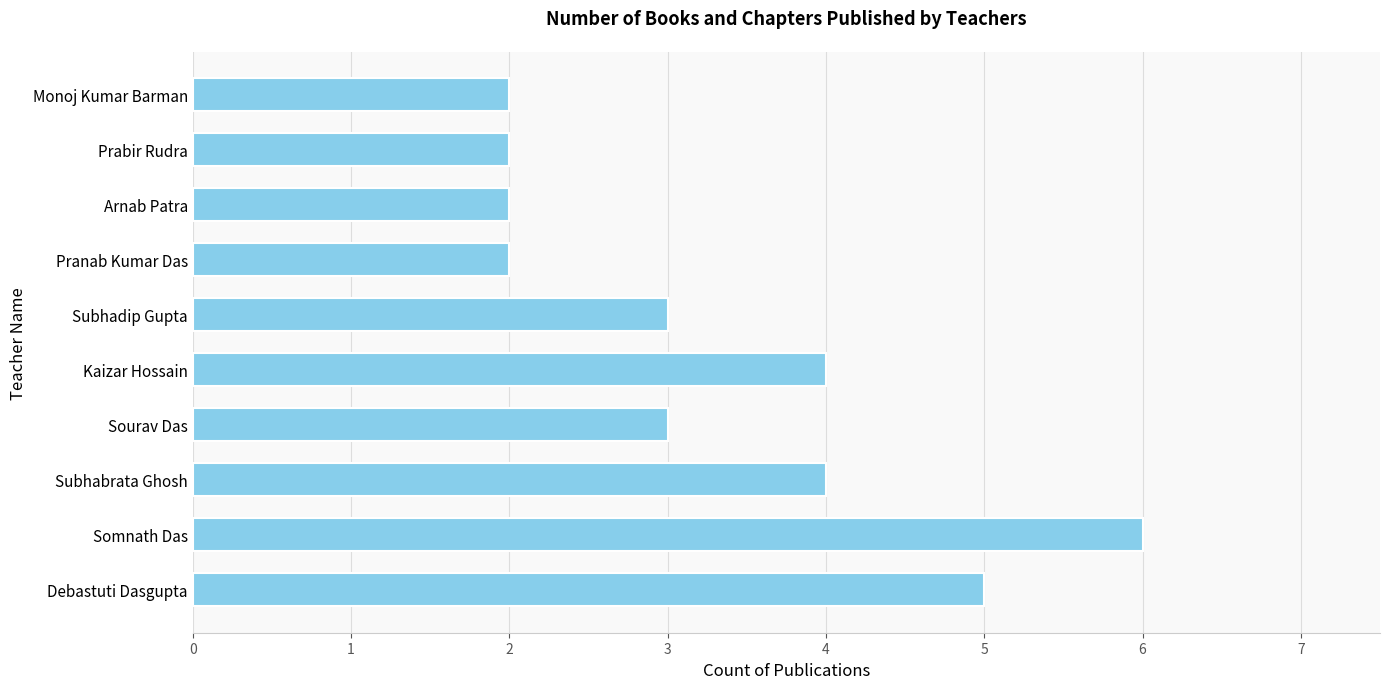

Does the chart contain any negative values?

No